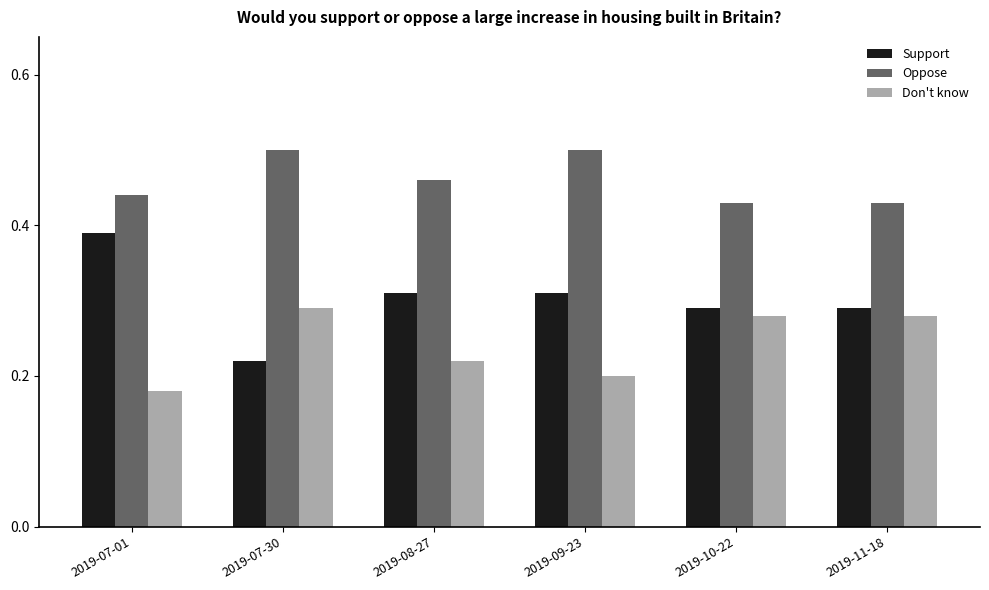

Are the bars grouped side by side (vs. stacked)?

Yes